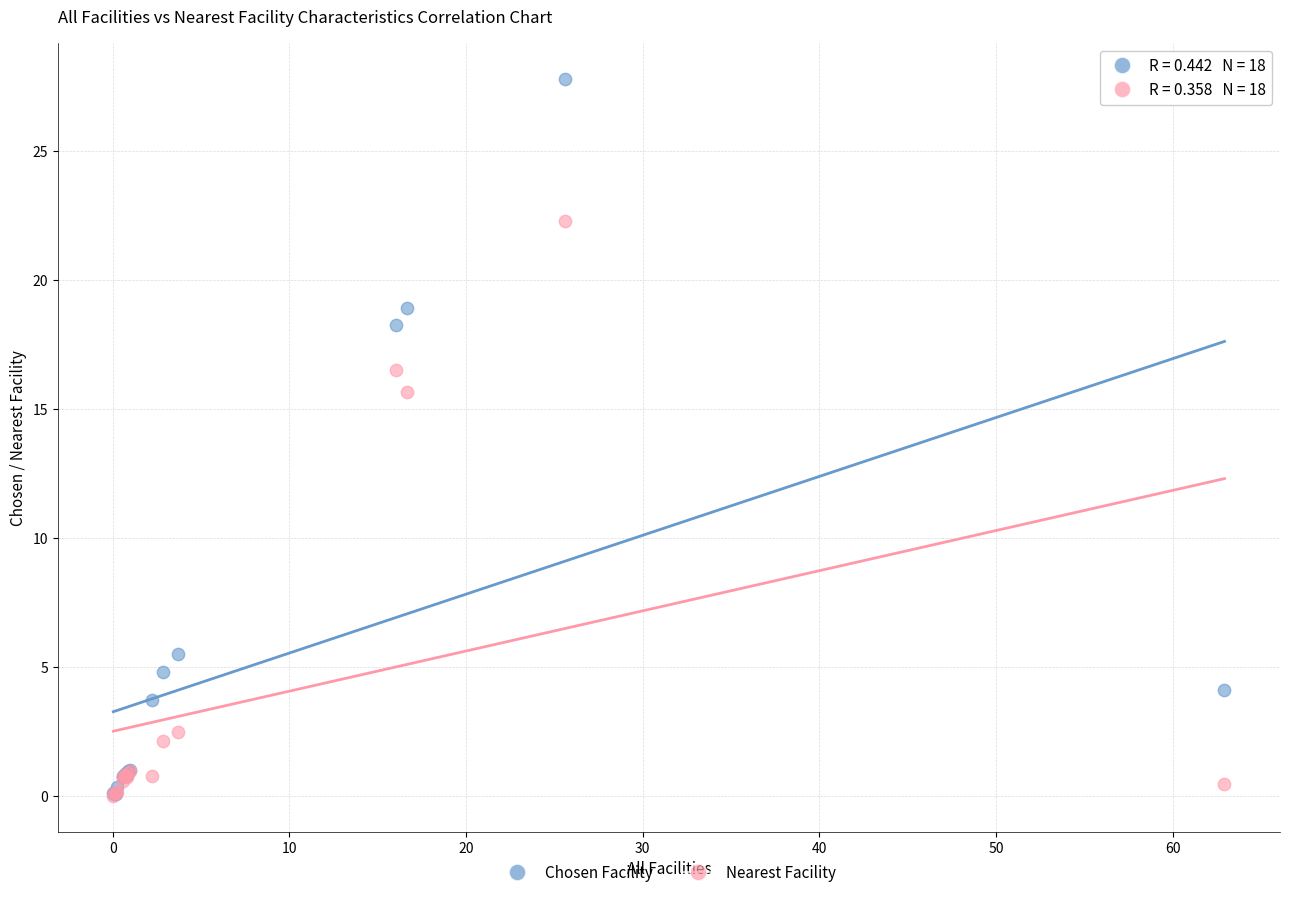

In the Nearest Facility series, what Y value is closest to 11?

15.6